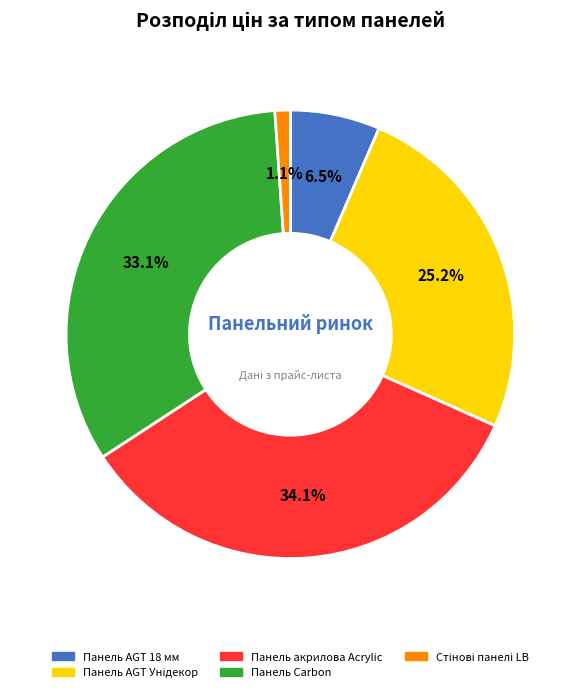

Is there any slice that represents more than half of the pie?

No